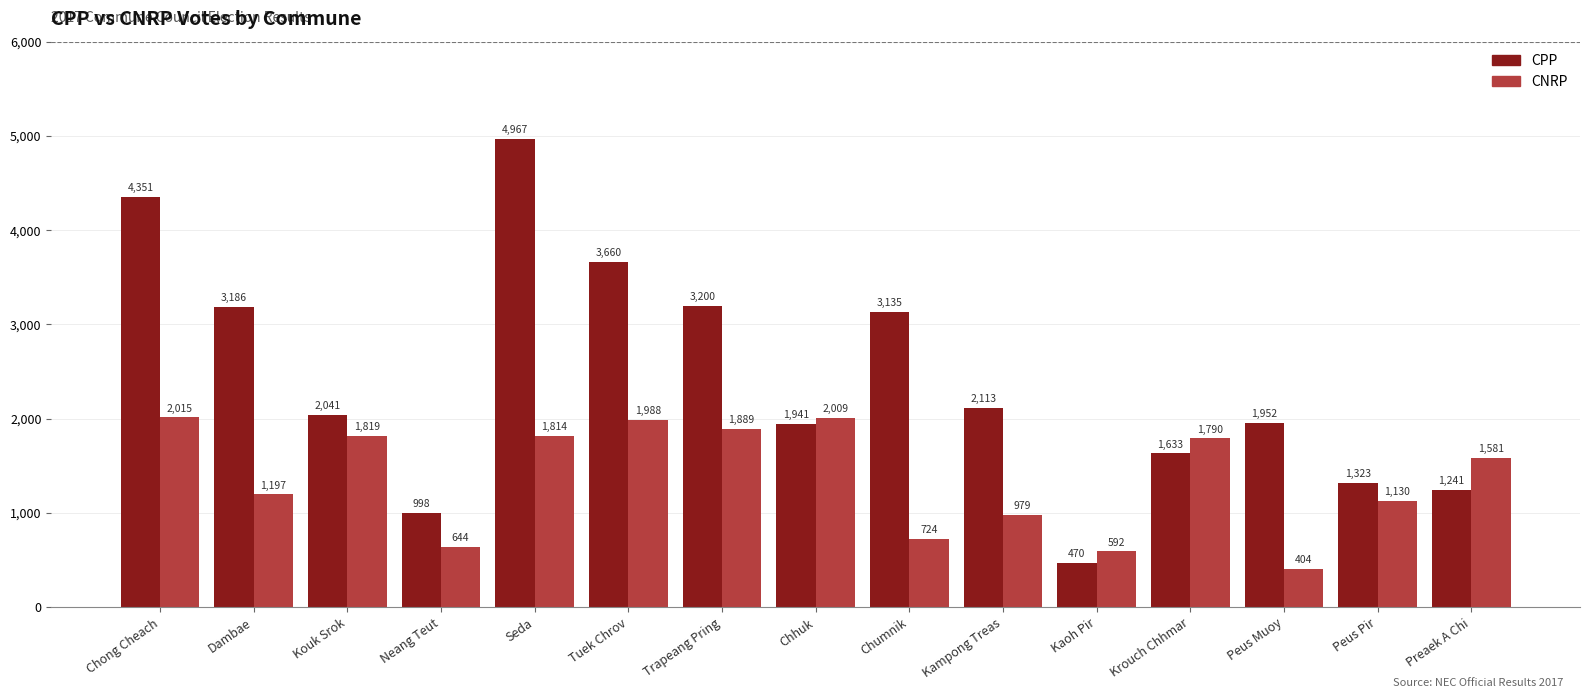

Reading left to right, what are all the values shown in this chart?

CPP: 4351	3186	2041	998	4967	3660	3200	1941	3135	2113	470	1633	1952	1323	1241
CNRP: 2015	1197	1819	644	1814	1988	1889	2009	724	979	592	1790	404	1130	1581